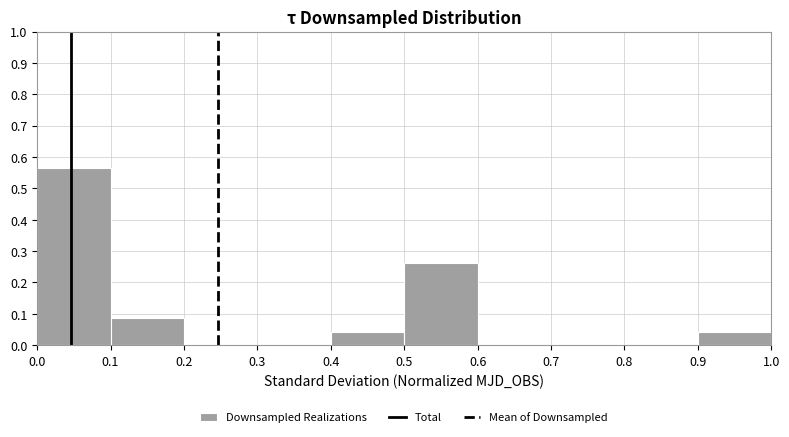

Over which range of the x-axis is the bar tallest?

0.0 to 0.1